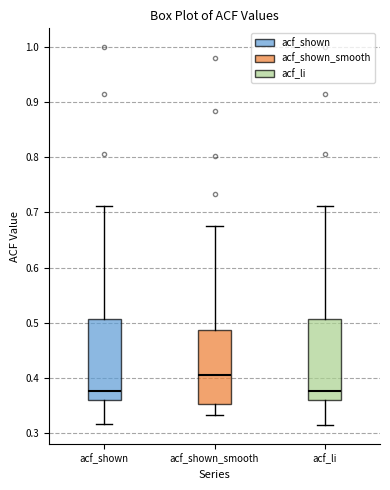

Reading left to right, transcribe this box plot: for each box, give where its median line is, the range the box spans, and where its two whiskers end, as read against the y-axis. The values are not printed on the chart, so give them approximately, as read against the axis.

acf_shown: median 0.38, box 0.36 to 0.51, whiskers 0.32 to 0.71
acf_shown_smooth: median 0.40, box 0.35 to 0.49, whiskers 0.33 to 0.68
acf_li: median 0.38, box 0.36 to 0.51, whiskers 0.31 to 0.71